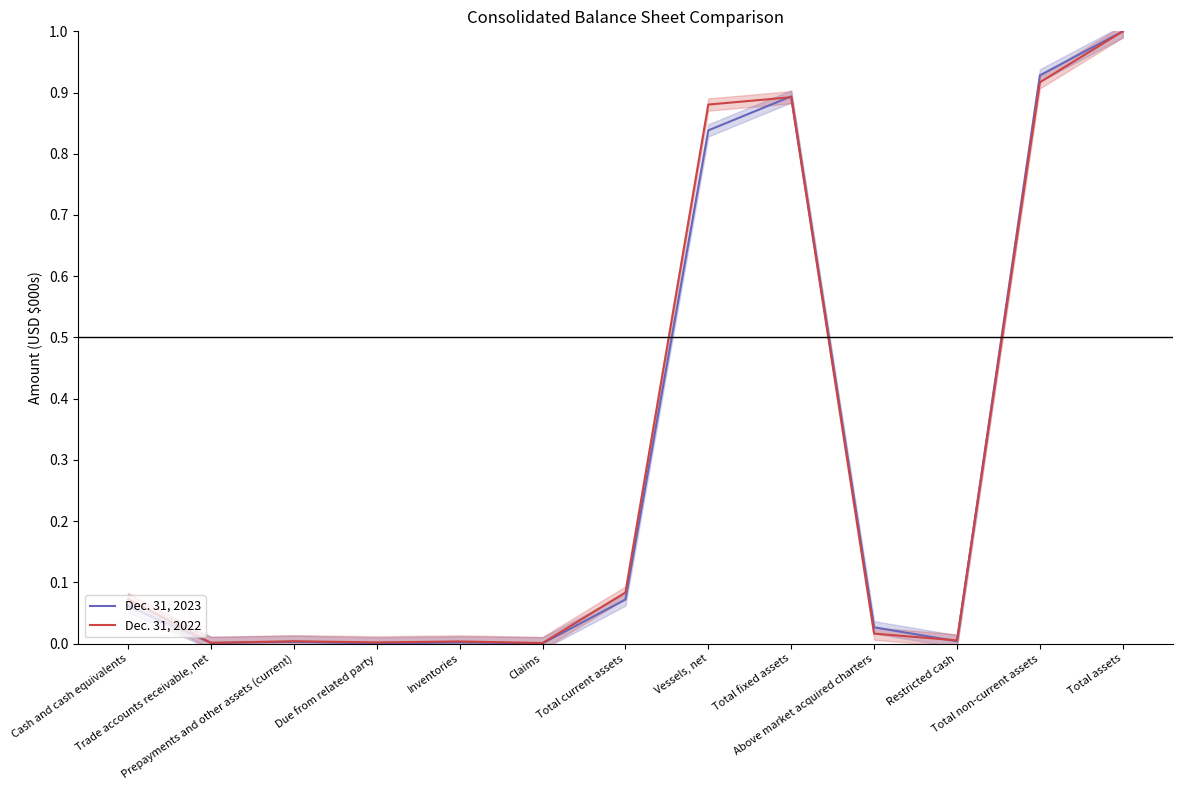

List the series in order of their peak value, lowest first.

Dec. 31, 2023, Dec. 31, 2022